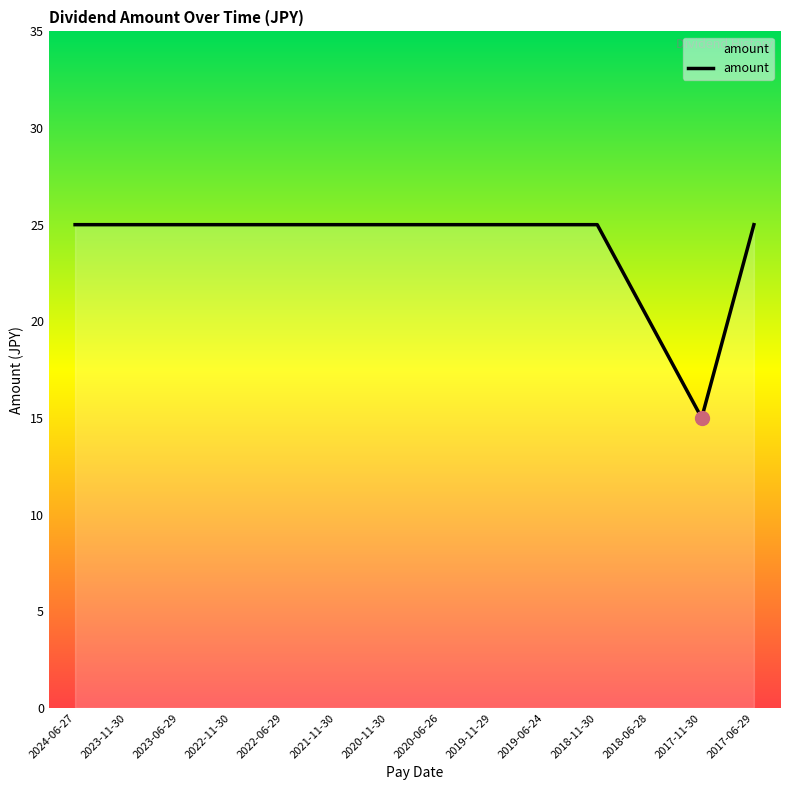

What is the average value?

24